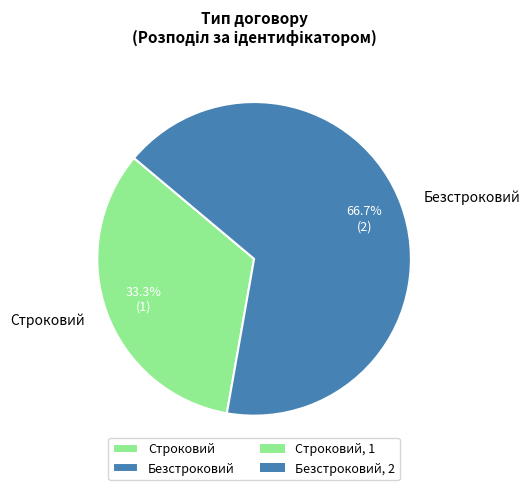

True or false: Безстроковий accounts for 67% of the total.

True